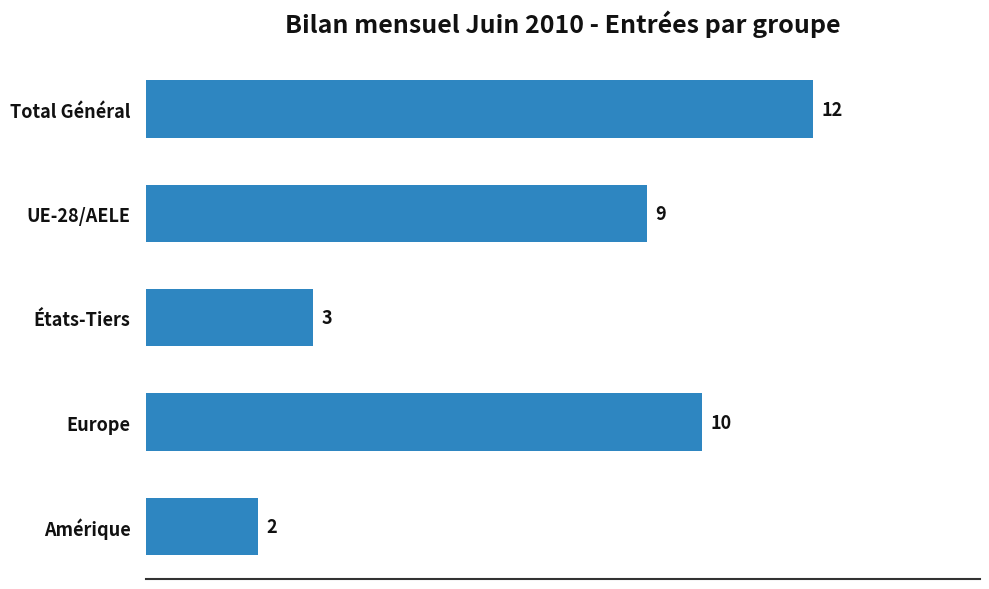

Rank the categories by value from highest to lowest.

Total Général, Europe, UE-28/AELE, États-Tiers, Amérique